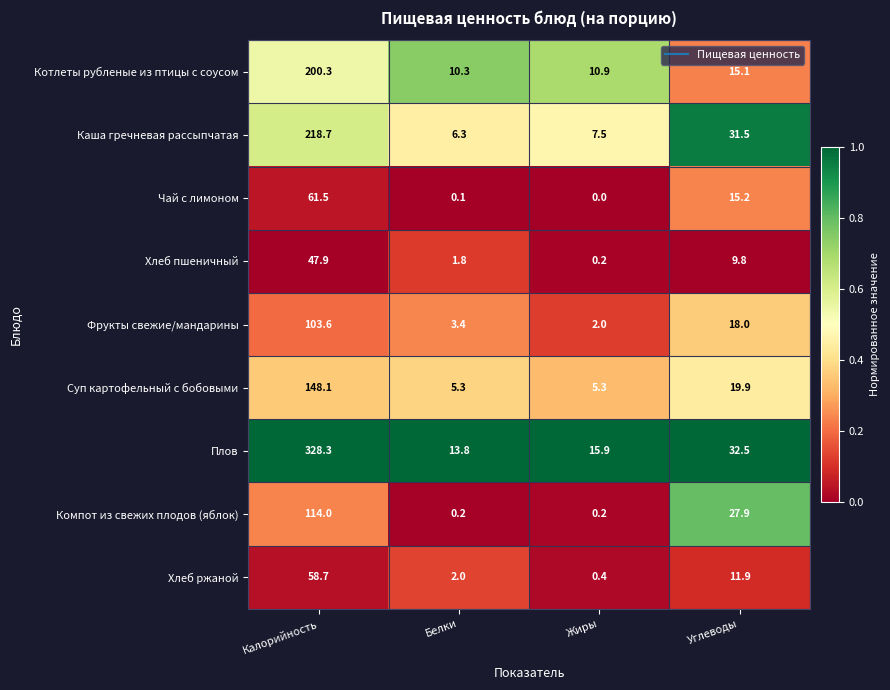

What is the maximum value shown in the chart?

328.3